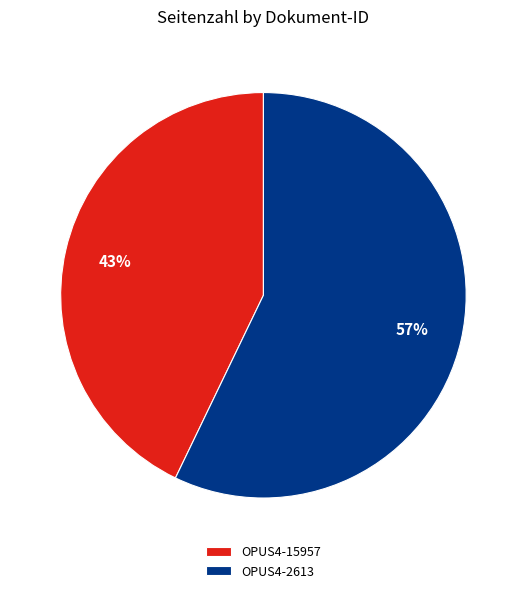

Between OPUS4-15957 and OPUS4-2613, which is larger?

OPUS4-2613